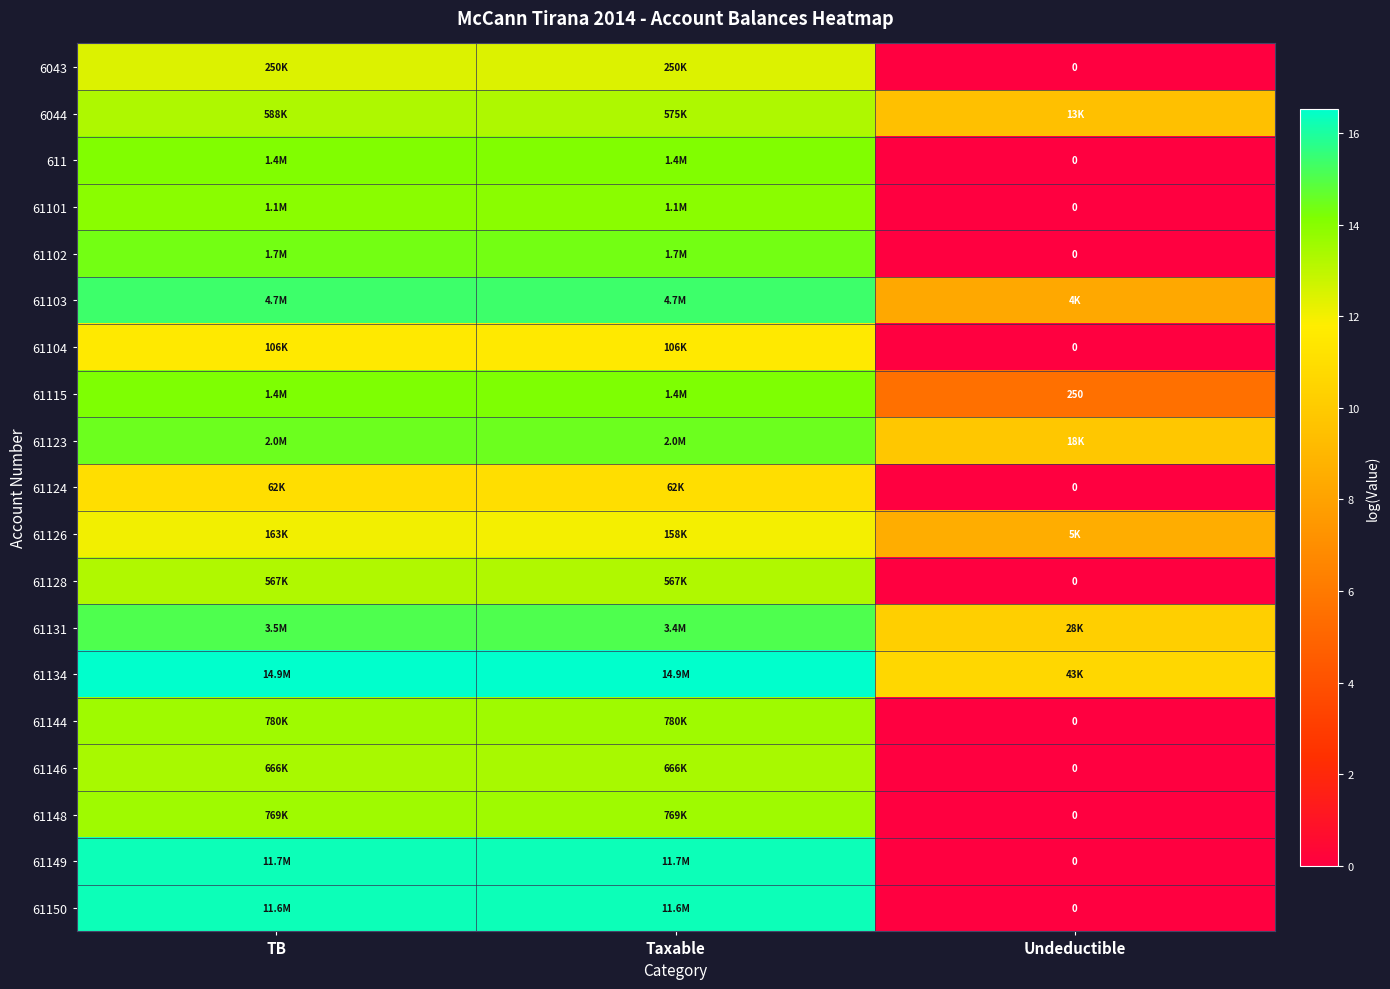

What is the difference between the highest and lowest values at Taxable?

5.5